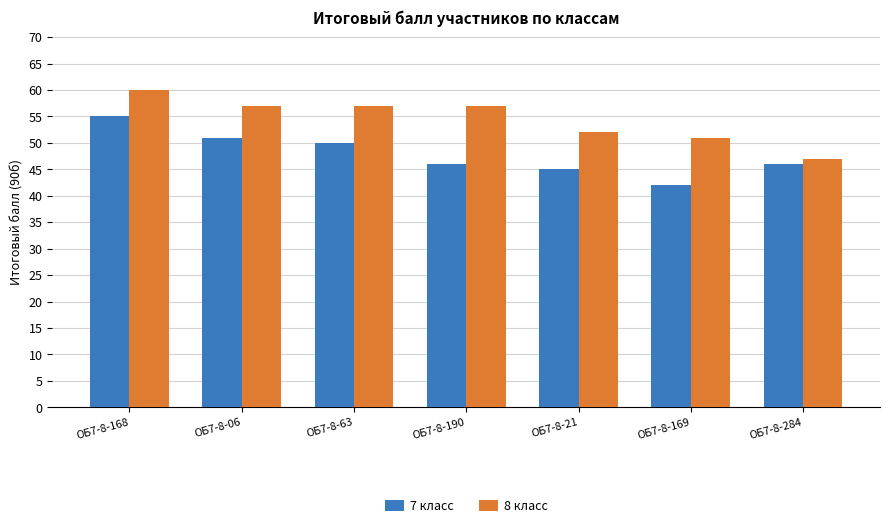

Is it true that 7 класс equals 28 at ОБ7-8-168?

False